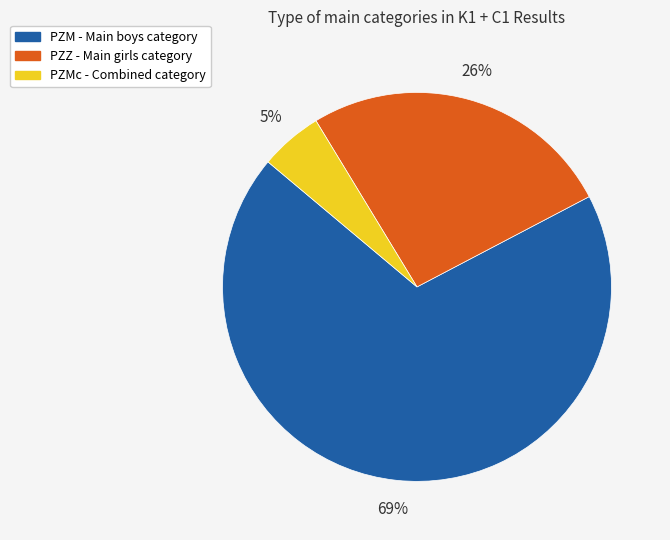

Is there a majority slice in this chart?

Yes